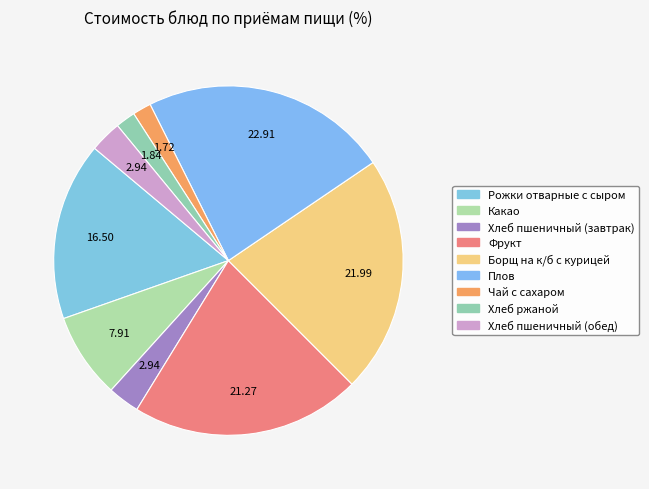

True or false: Хлеб пшеничный (завтрак) accounts for 3% of the total.

True